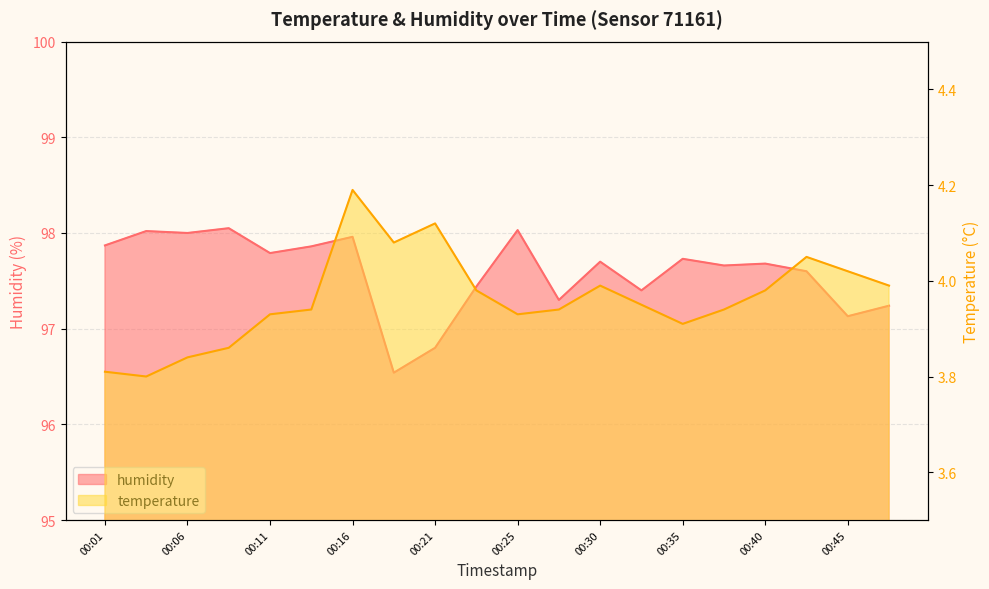

Is it true that temperature equals 4.1 at 00:21?

True